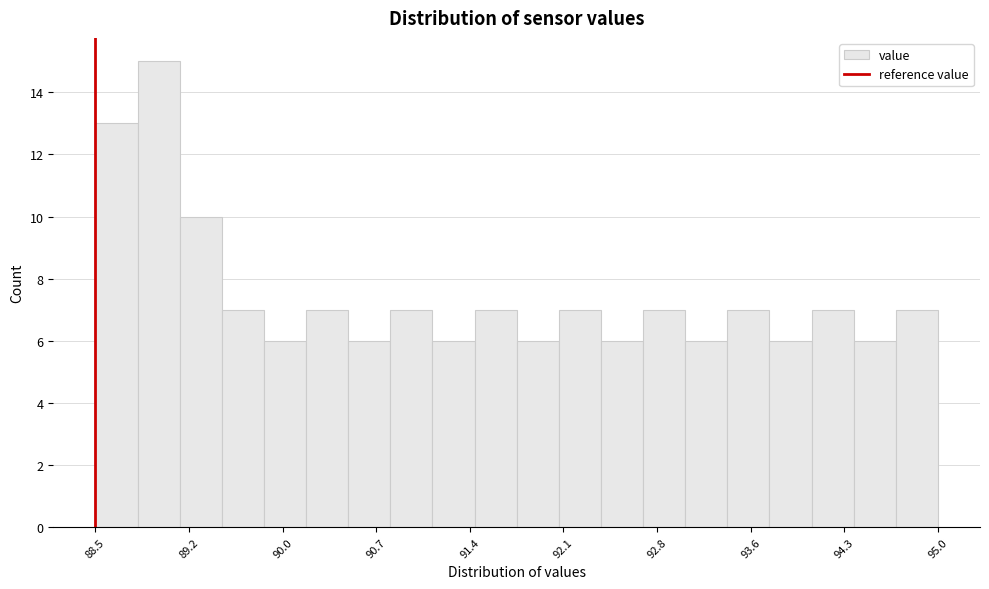

Around what value on the x-axis is the tallest bar? Give the approximate position of its centre, as read against the axis.

89.0